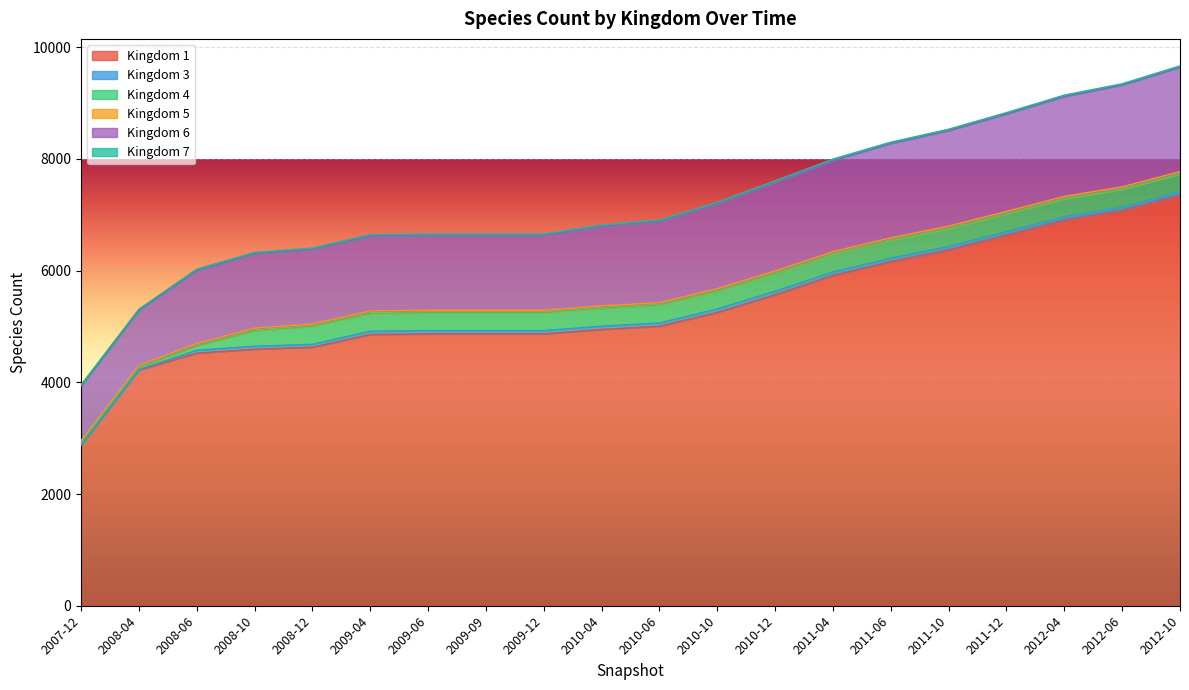

Read the Kingdom 5 value at 2008-12.

42